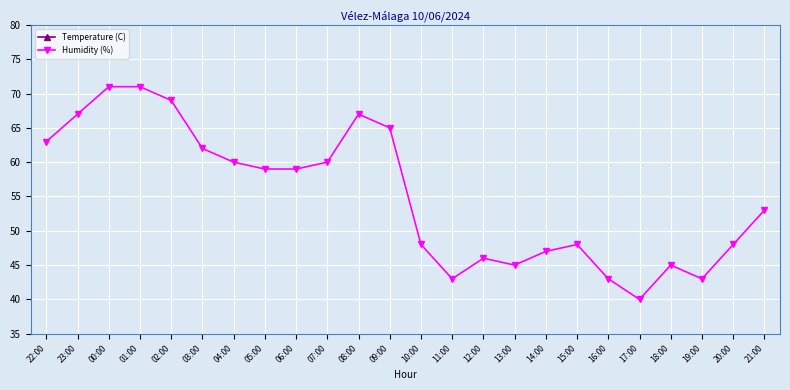

True or false: Humidity (%) and Temperature (C) intersect in this chart.

False